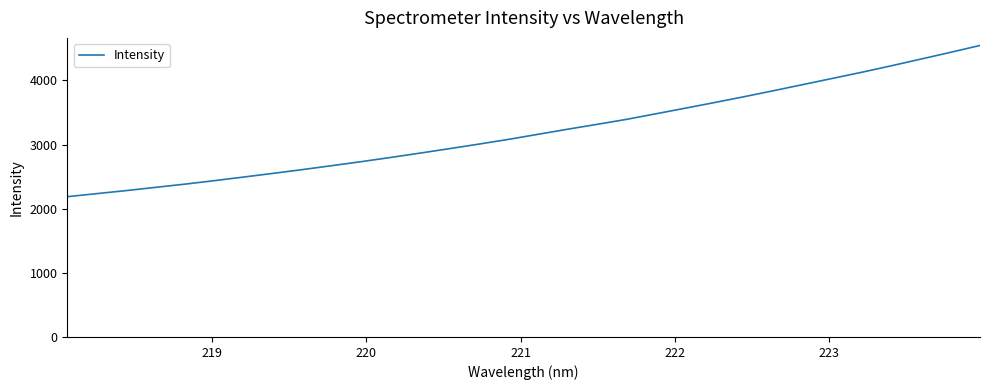

What is the difference between the maximum and minimum values?

2358.3